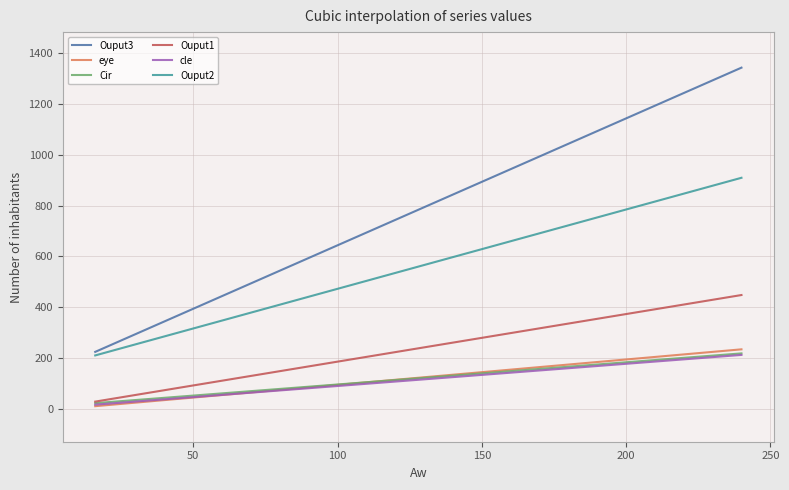

What is the highest value of the Cir series?

218